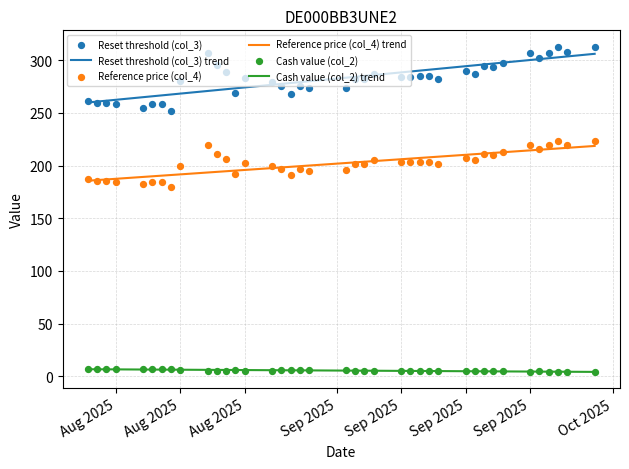

Which series contains the lowest Y value?

Cash value (col_2) trend